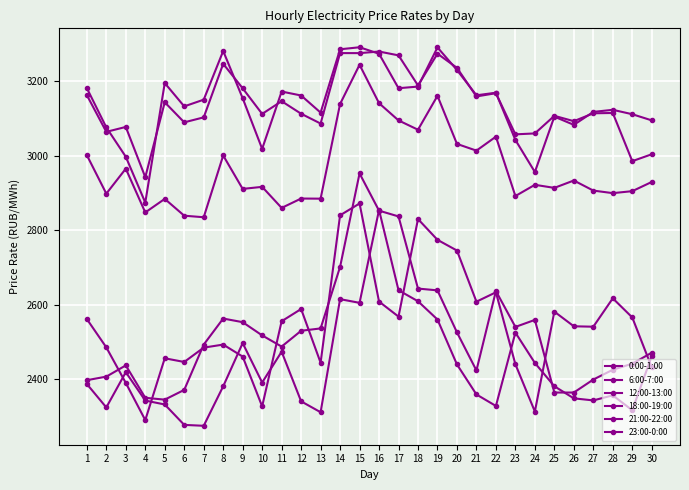

What is the value of the 23:00-0:00 point at the 1st from the left?

2398.1